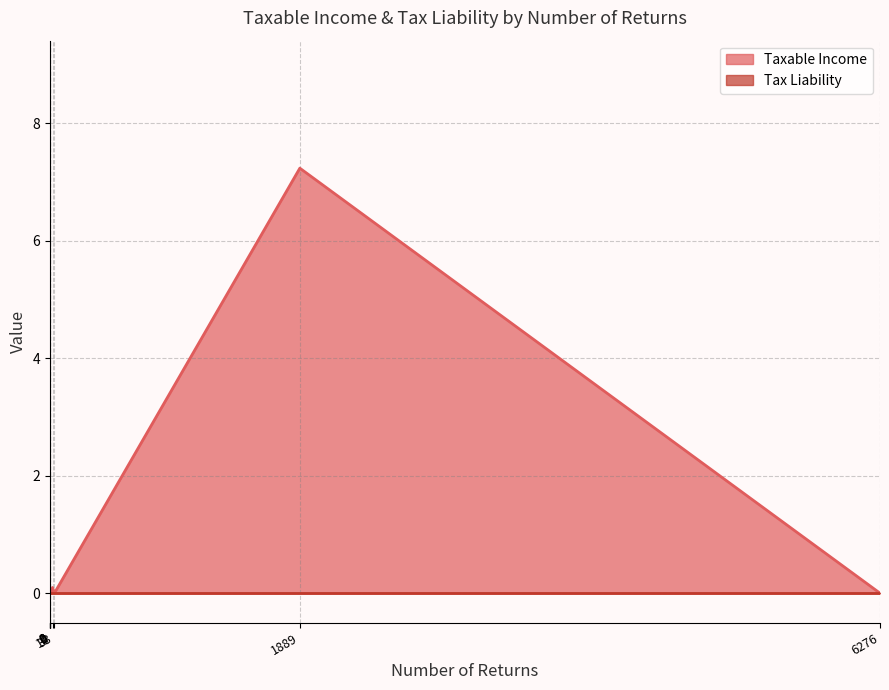

Reading left to right, what are all the values shown in this chart?

0.0	7.2	0.0	0.1	0.0	0.0	0.0	0.0	0.0